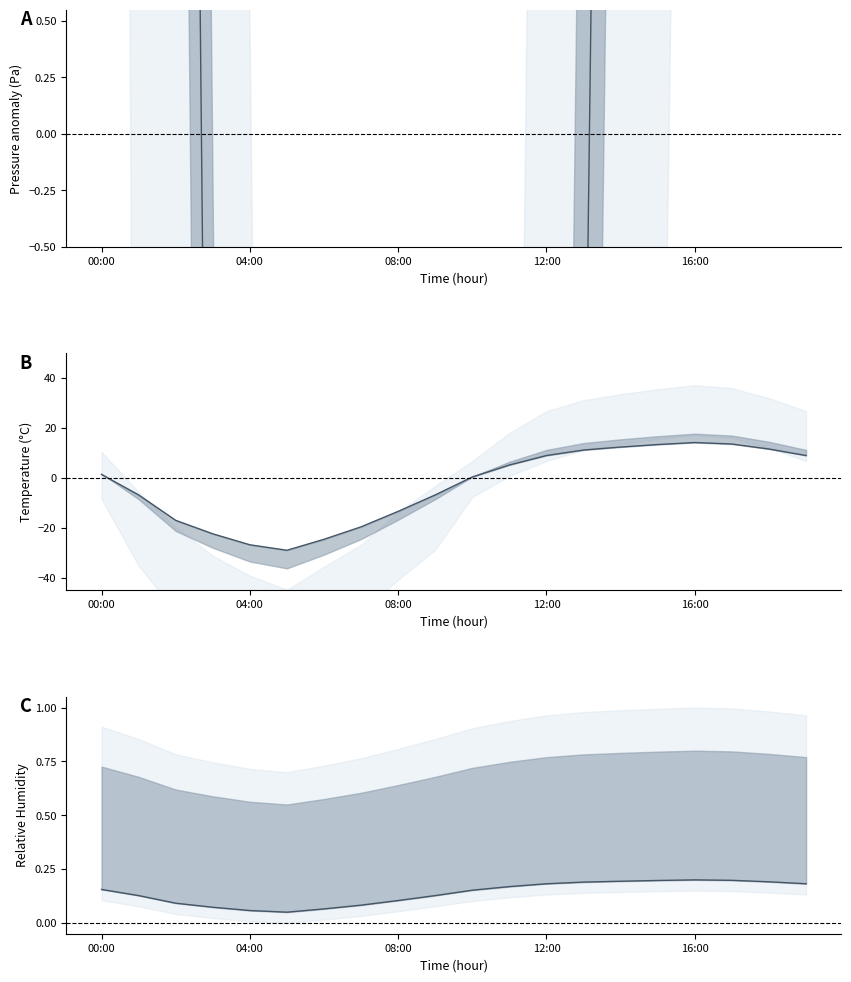

What is the label of the 19th point from the left?

18